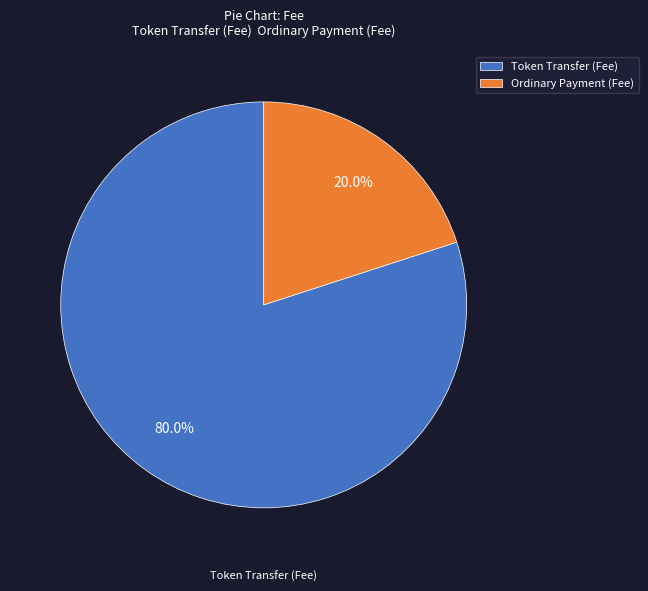

To the nearest percent, what is the difference between the Token Transfer and Ordinary Payment slice percentages?

60%